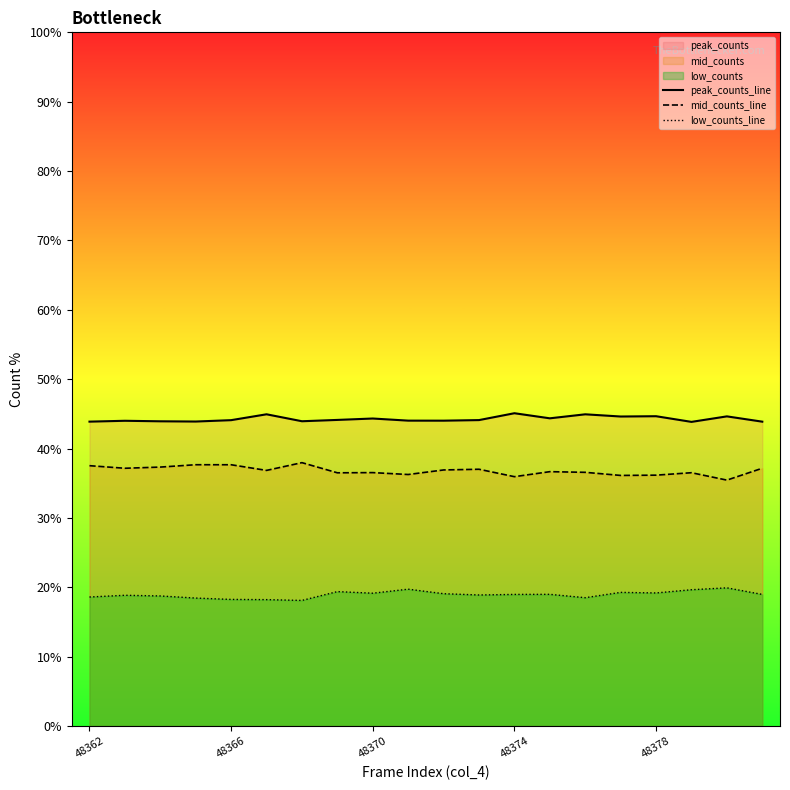

What is the lowest value of the low_counts_line series?

18.1